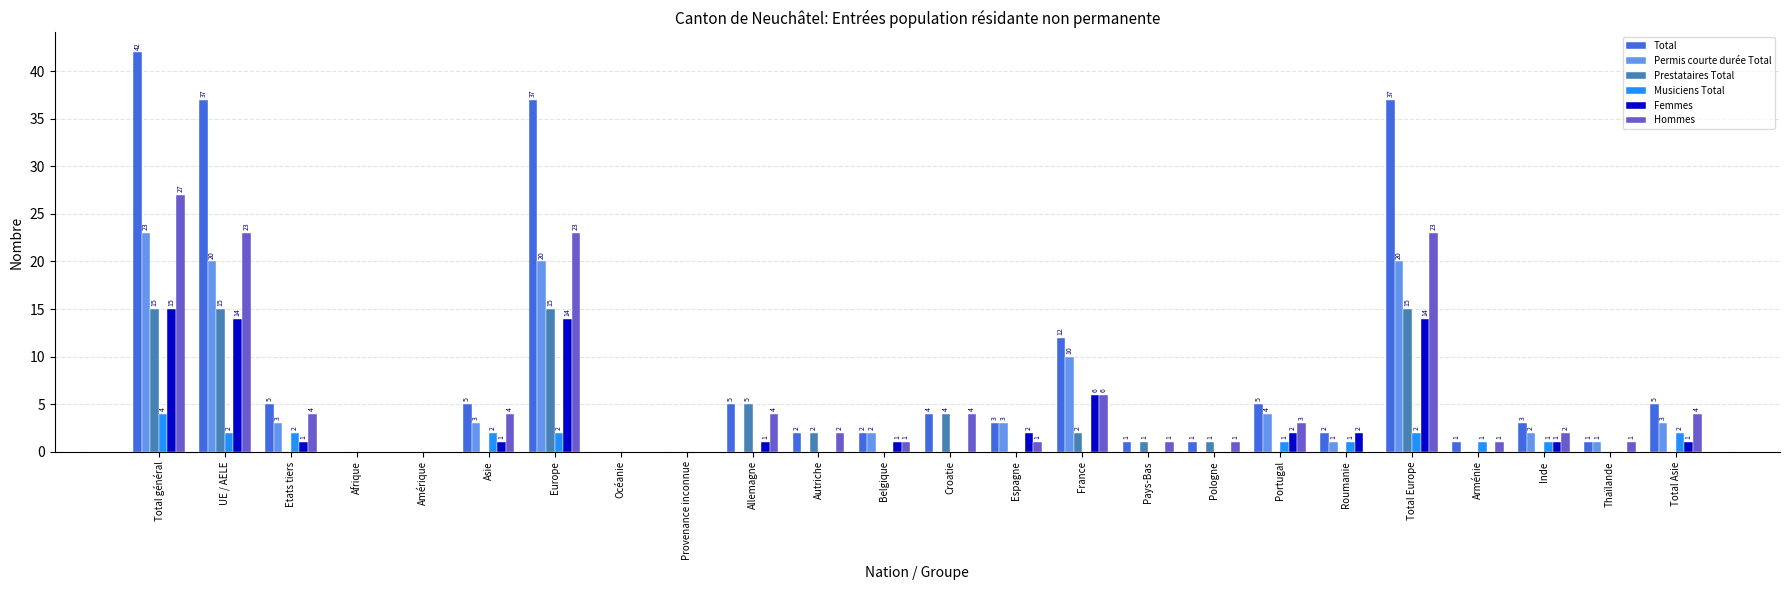

How many Musiciens Total values are between 0 and 2?

23